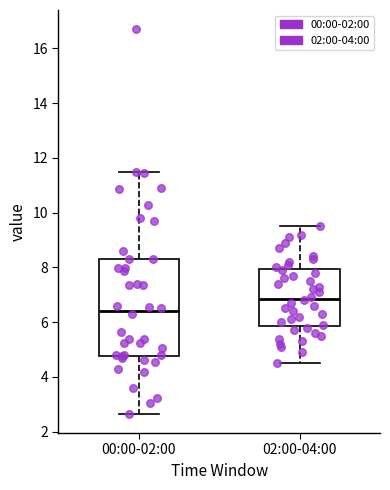

Reading left to right, read every box against the y-axis: the position of its median line, the range the box covers, and the ends of its whiskers. The values are not printed on the chart, so give them approximately, as read against the axis.

00:00-02:00: median 6.4, box 4.8 to 8.4, whiskers 2.6 to 11.6
02:00-04:00: median 6.8, box 5.8 to 8.0, whiskers 4.6 to 9.6